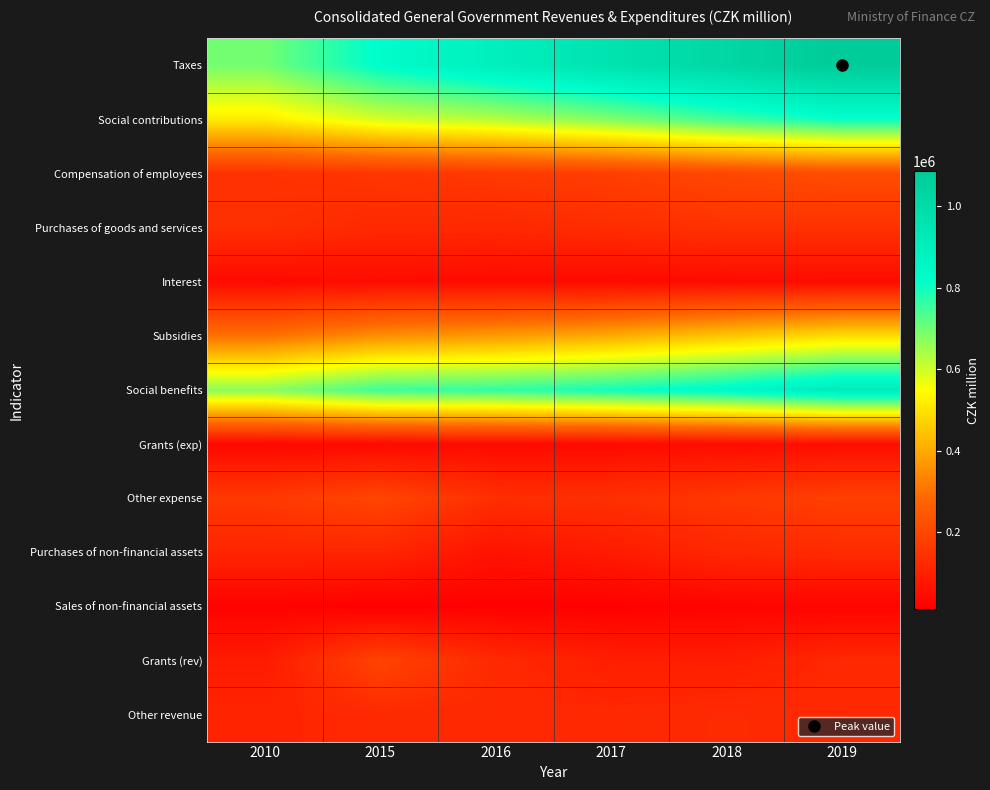

Reading left to right, list all the values displayed in this chart.

Taxes: 2010=695416.0	2015=825575.0	2016=894990.0	2017=961813.0	2018=1023585.0	2019=1085315.9
Social contributions: 2010=517289.0	2015=594658.0	2016=629614.0	2017=683948.0	2018=752610.0	2019=808981.8
Compensation of employees: 2010=145703.0	2015=155426.0	2016=163782.0	2017=177925.0	2018=201638.0	2019=216311.5
Purchases of goods and services: 2010=137661.0	2015=121990.0	2016=120261.0	2017=132272.0	2018=144131.0	2019=144446.3
Interest: 2010=42073.0	2015=47097.0	2016=41596.0	2017=40305.0	2018=43987.0	2019=44678.6
Subsidies: 2010=300039.0	2015=353042.0	2016=372967.0	2017=401964.0	2018=449829.0	2019=488973.8
Social benefits: 2010=670739.0	2015=751506.0	2016=764868.0	2017=797967.0	2018=843784.0	2019=911225.5
Grants (exp): 2010=35179.0	2015=39483.0	2016=42165.0	2017=40742.0	2018=47609.0	2019=50016.7
Other expense: 2010=163655.0	2015=196872.0	2016=135657.0	2017=139768.0	2018=161757.0	2019=180878.7
Purchases of non-financial assets: 2010=111704.0	2015=112313.0	2016=64399.0	2017=84565.0	2018=117496.0	2019=126505.7
Sales of non-financial assets: 2010=21650.0	2015=11985.0	2016=16846.0	2017=15344.0	2018=24035.0	2019=24752.9
Grants (rev): 2010=84910.0	2015=191033.0	2016=121836.0	2017=95257.0	2018=91295.0	2019=119960.5
Other revenue: 2010=107970.0	2015=122093.0	2016=120282.0	2017=119781.0	2018=126288.0	2019=120675.0